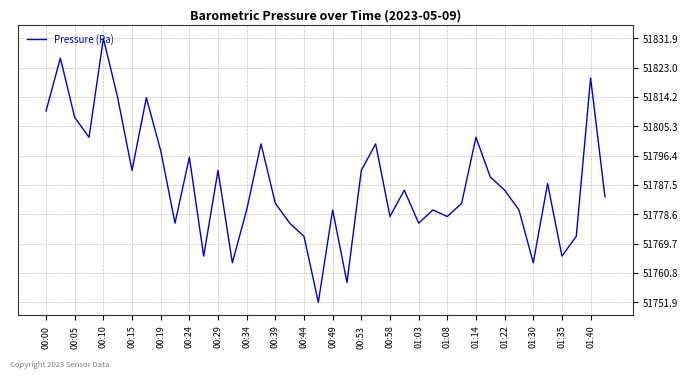

What is the maximum value shown in the chart?

51831.9